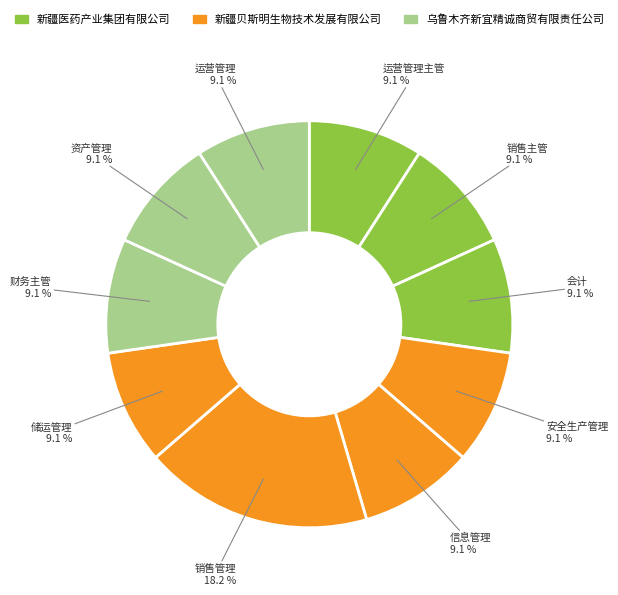

What is the smallest slice in the pie chart?

运营管理主管